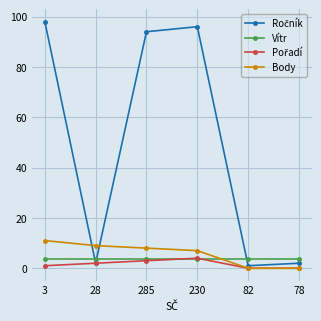

Count the number of categories in the chart.

6